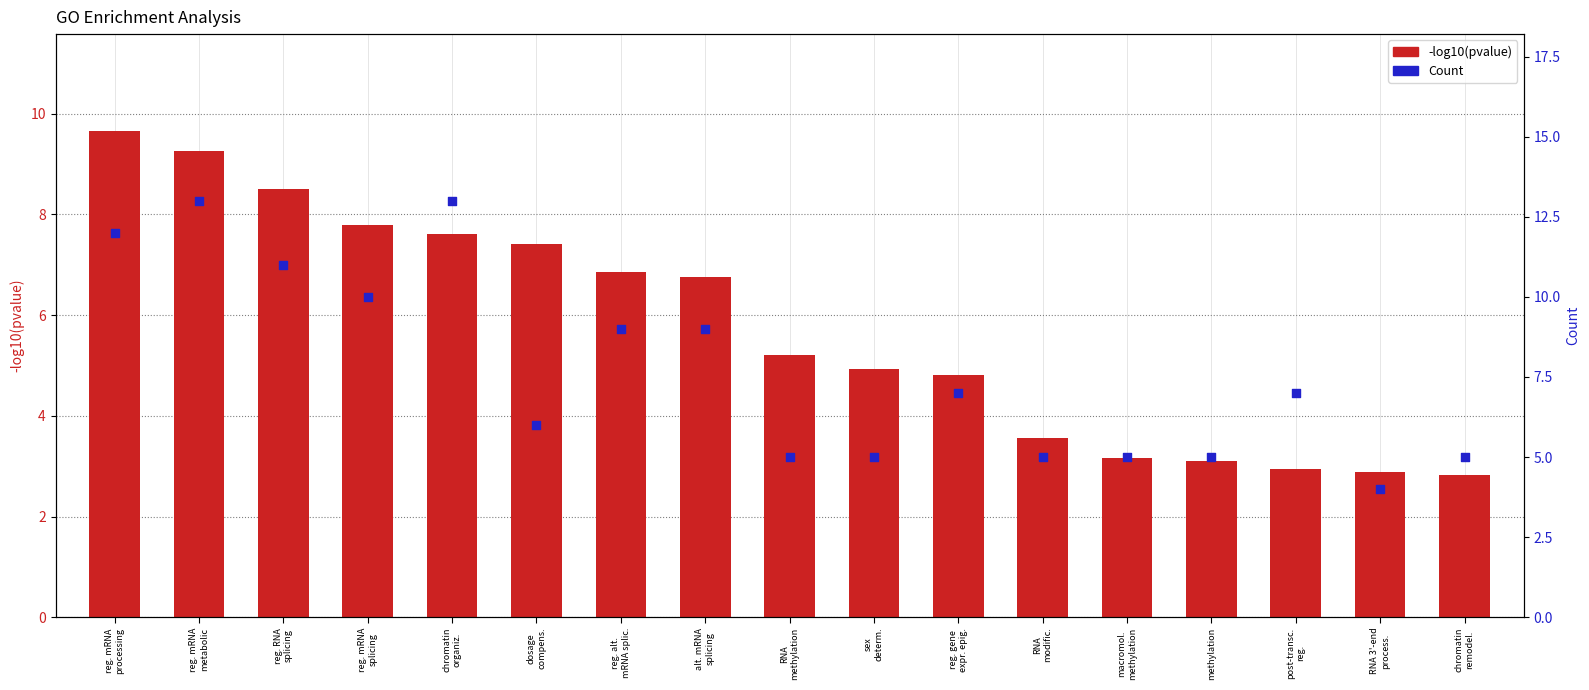

Which series contains the lowest Y value?

-log10(pvalue)